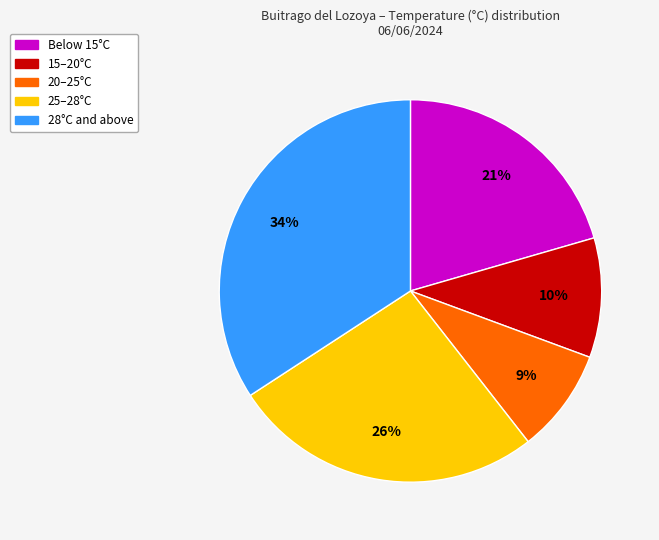

To the nearest percent, what is the difference between the largest and smallest slice percentages?

25%